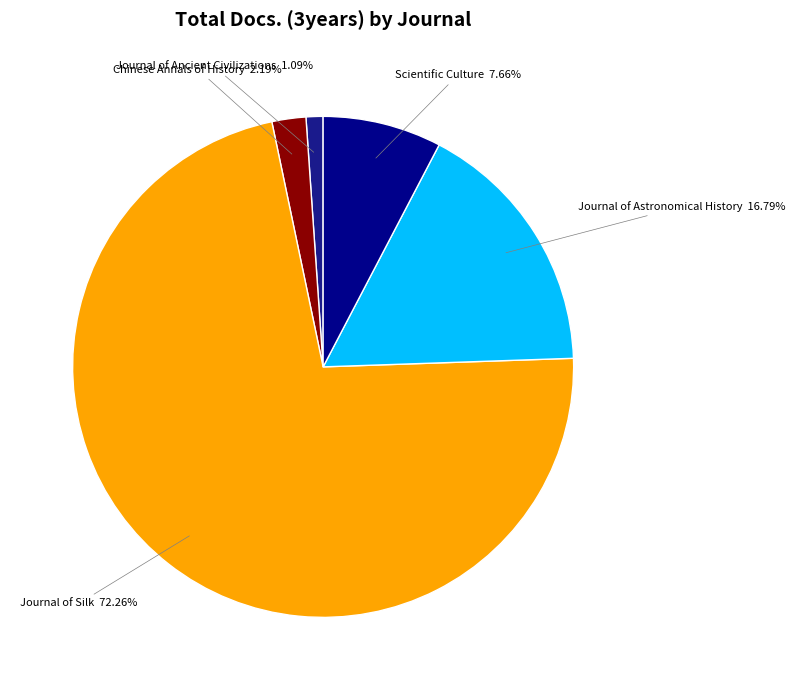

The Journal of Silk slice represents 72% of the pie. True or false?

True